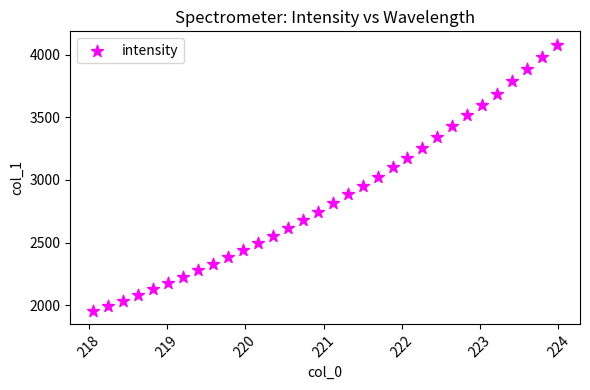

What is the range of X values (max minus min)?

5.9